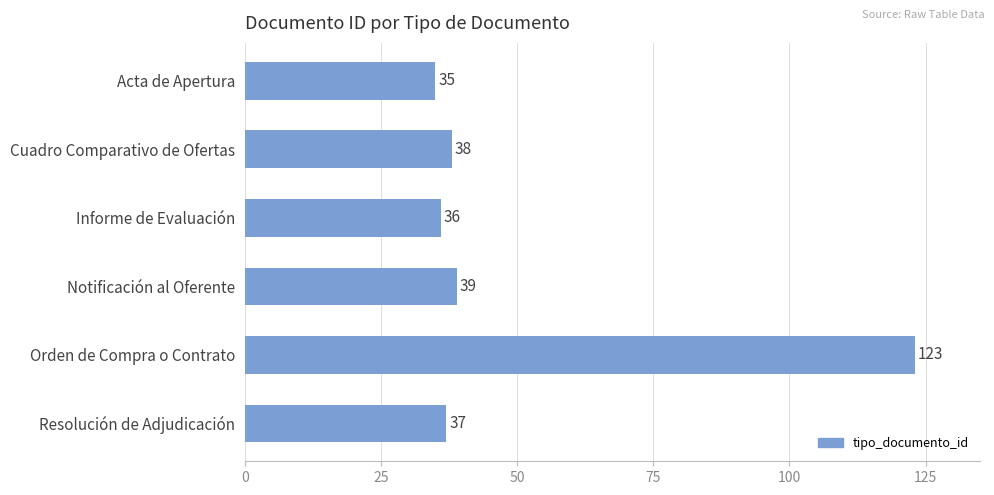

What is the difference between the maximum and minimum values?

88